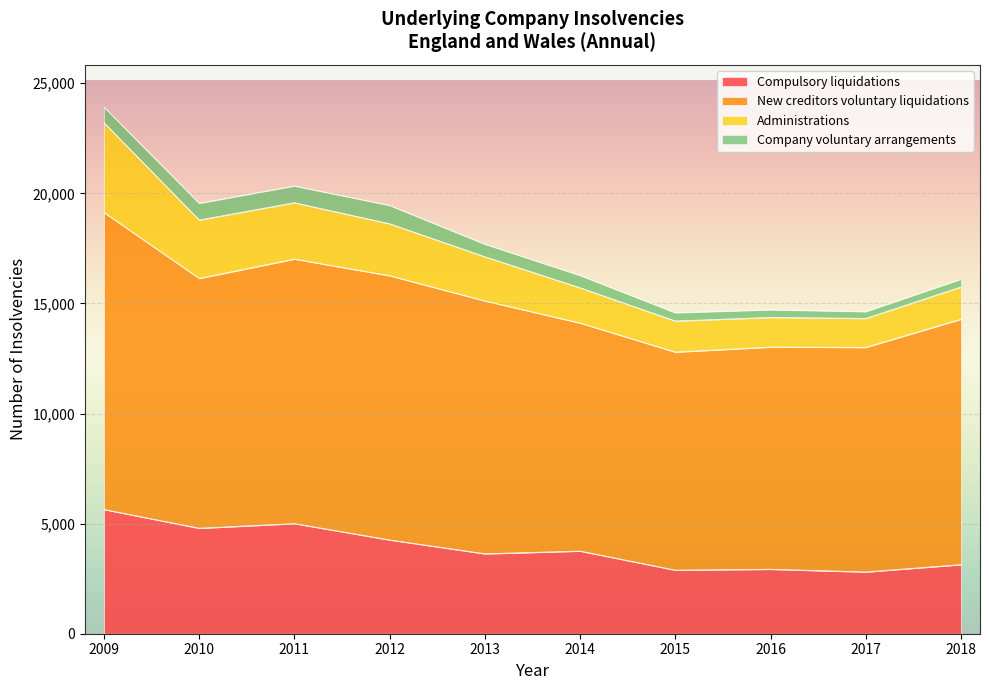

The Compulsory liquidations series shows 2806 at 2017. True or false?

True